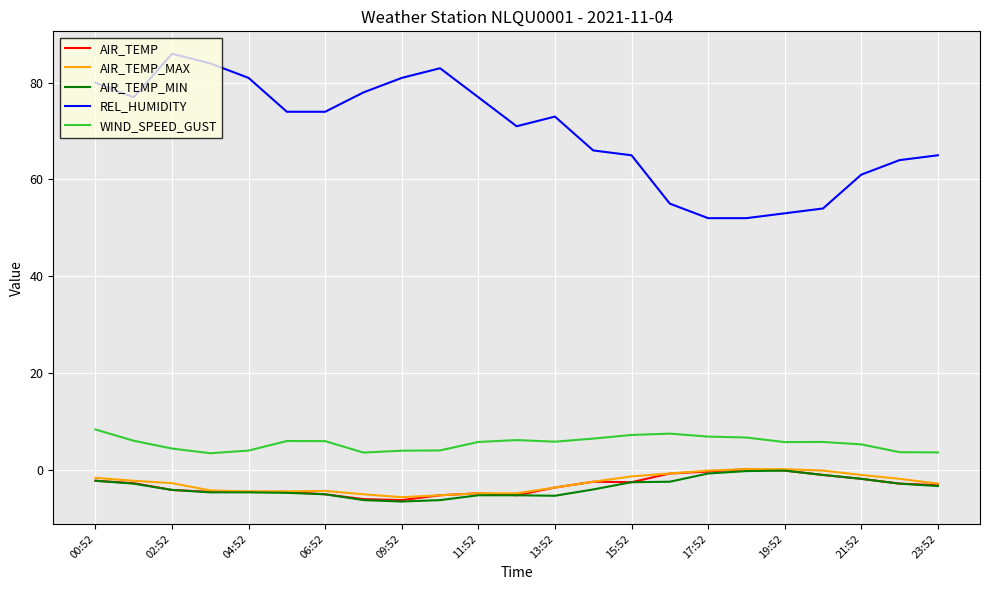

Which series has the widest spread of values?

REL_HUMIDITY